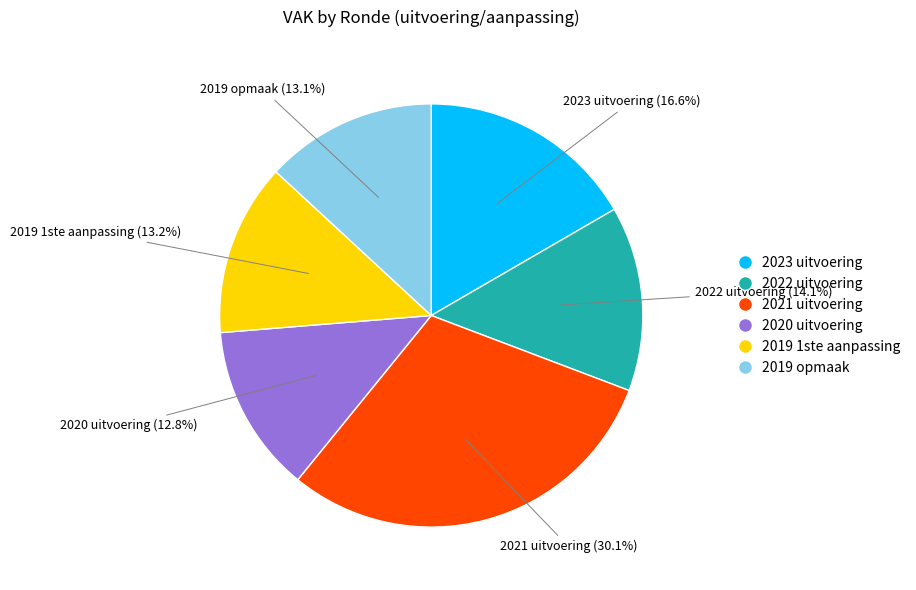

Combined, what portion of the pie is 2019 opmaak and 2019 1ste aanpassing?

26.3%